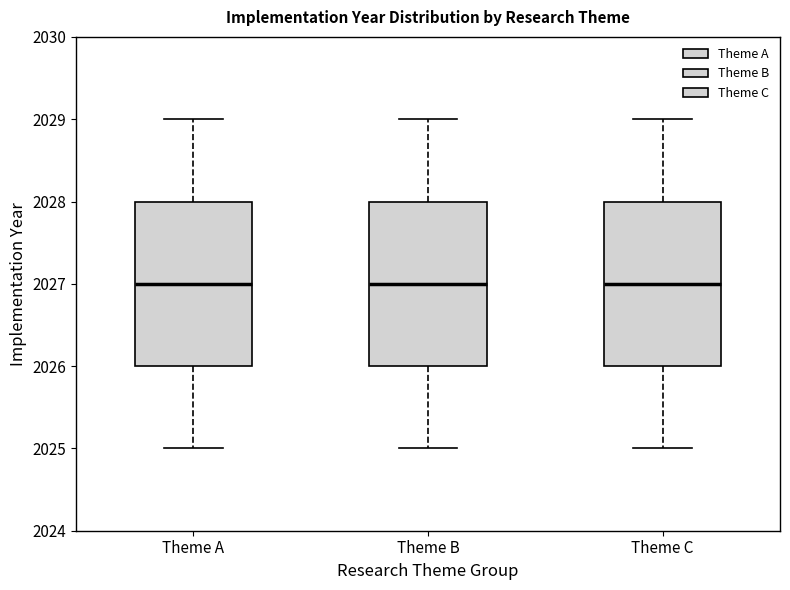

Where is the upper edge of the box for Theme C on the y-axis? The values are not printed on the chart, so give them approximately, as read against the axis.

2028